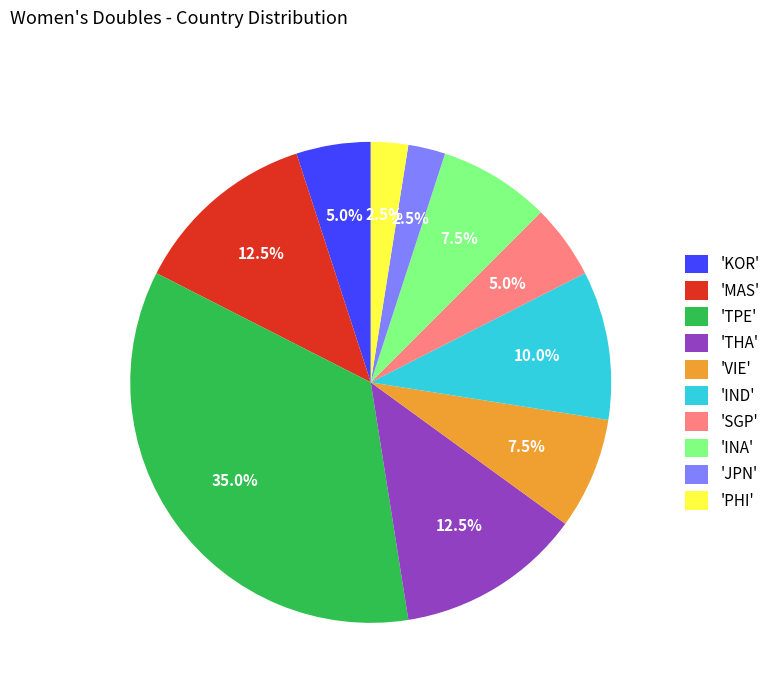

To the nearest percent, what is the difference between the largest and smallest slice percentages?

32%